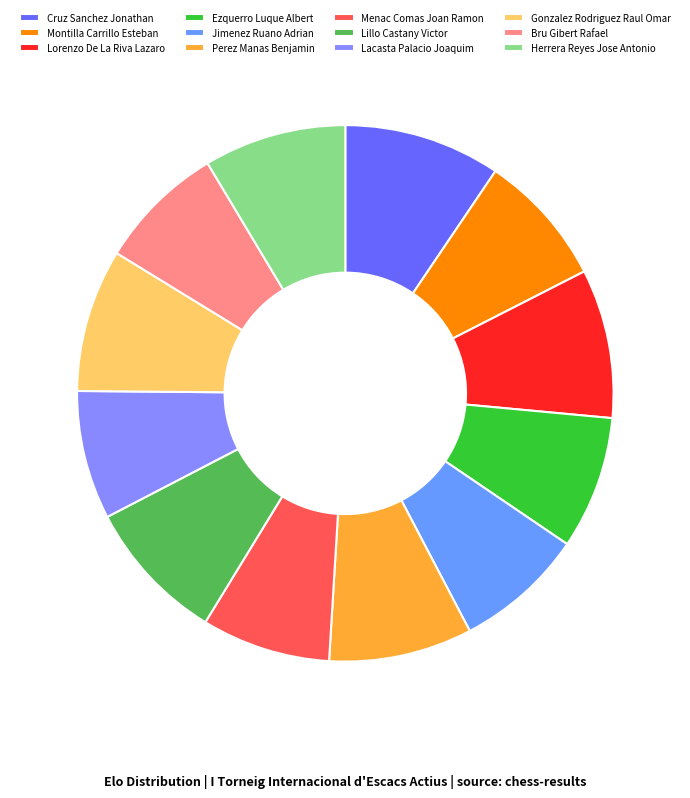

To the nearest percent, what percentage of the pie is Lacasta Palacio Joaquim?

8%